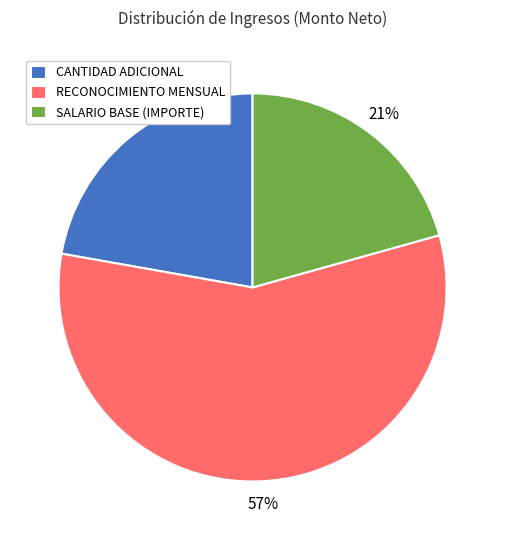

Does SALARIO BASE (IMPORTE) represent more than half of the total?

No